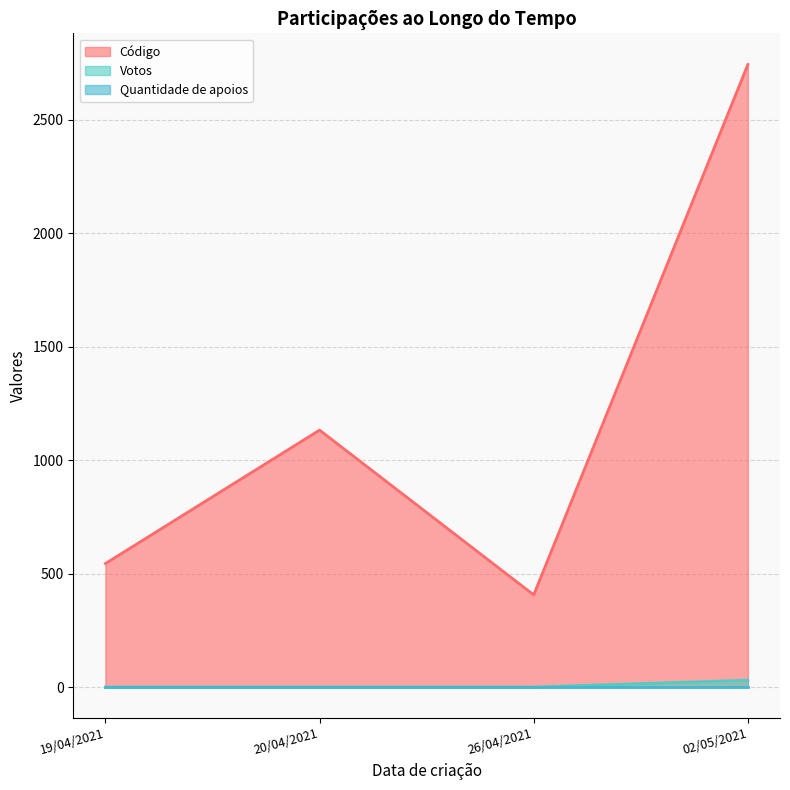

Is the value of Código at 20/04/2021 greater than the value of Votos at 02/05/2021?

Yes